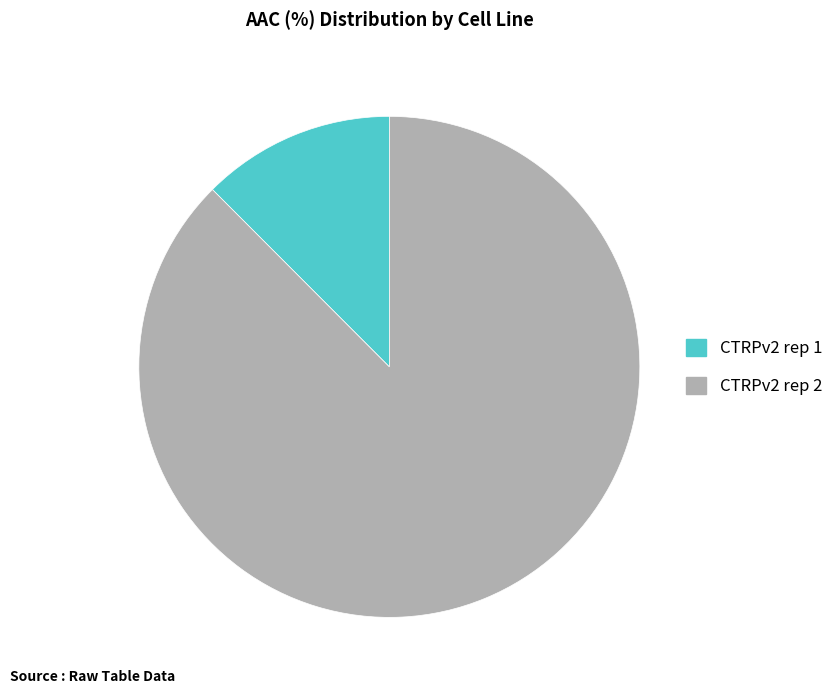

What is the smallest slice in the pie chart?

CTRPv2 rep 1